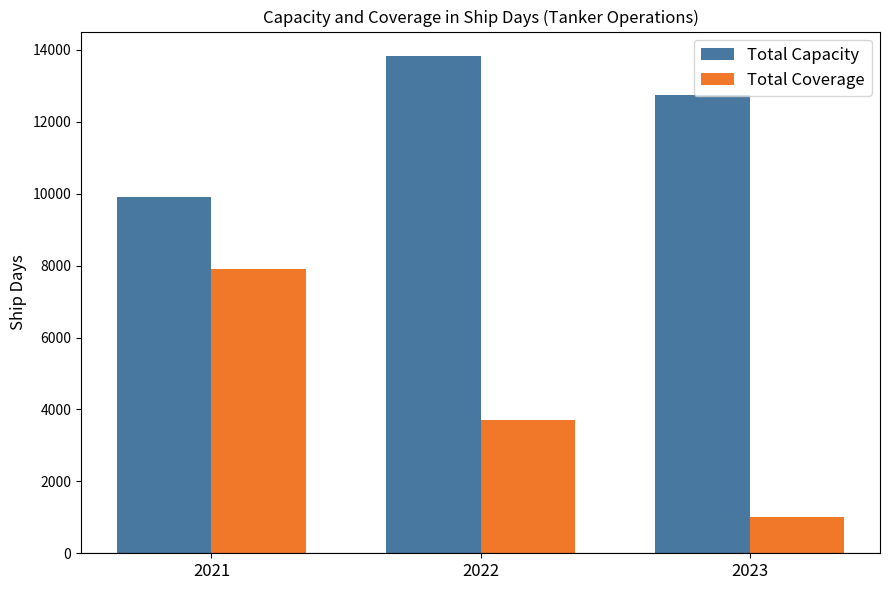

At which label does Total Capacity first exceed 12754?

2022